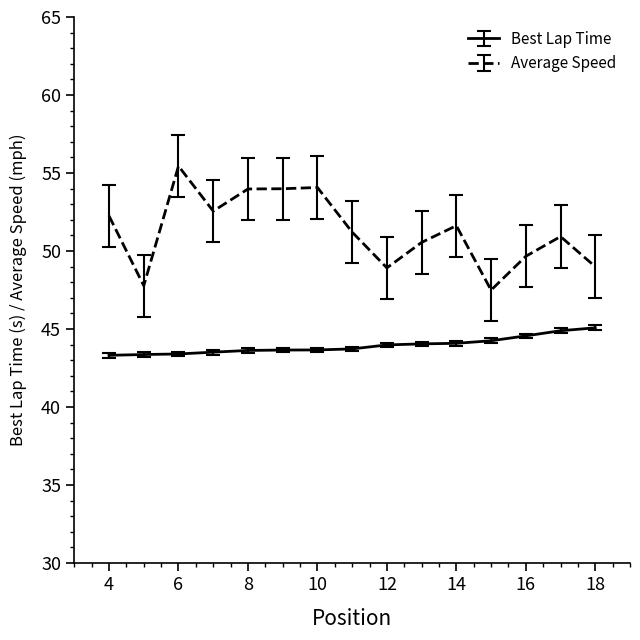

Which series has the largest total across all categories?

Average Speed